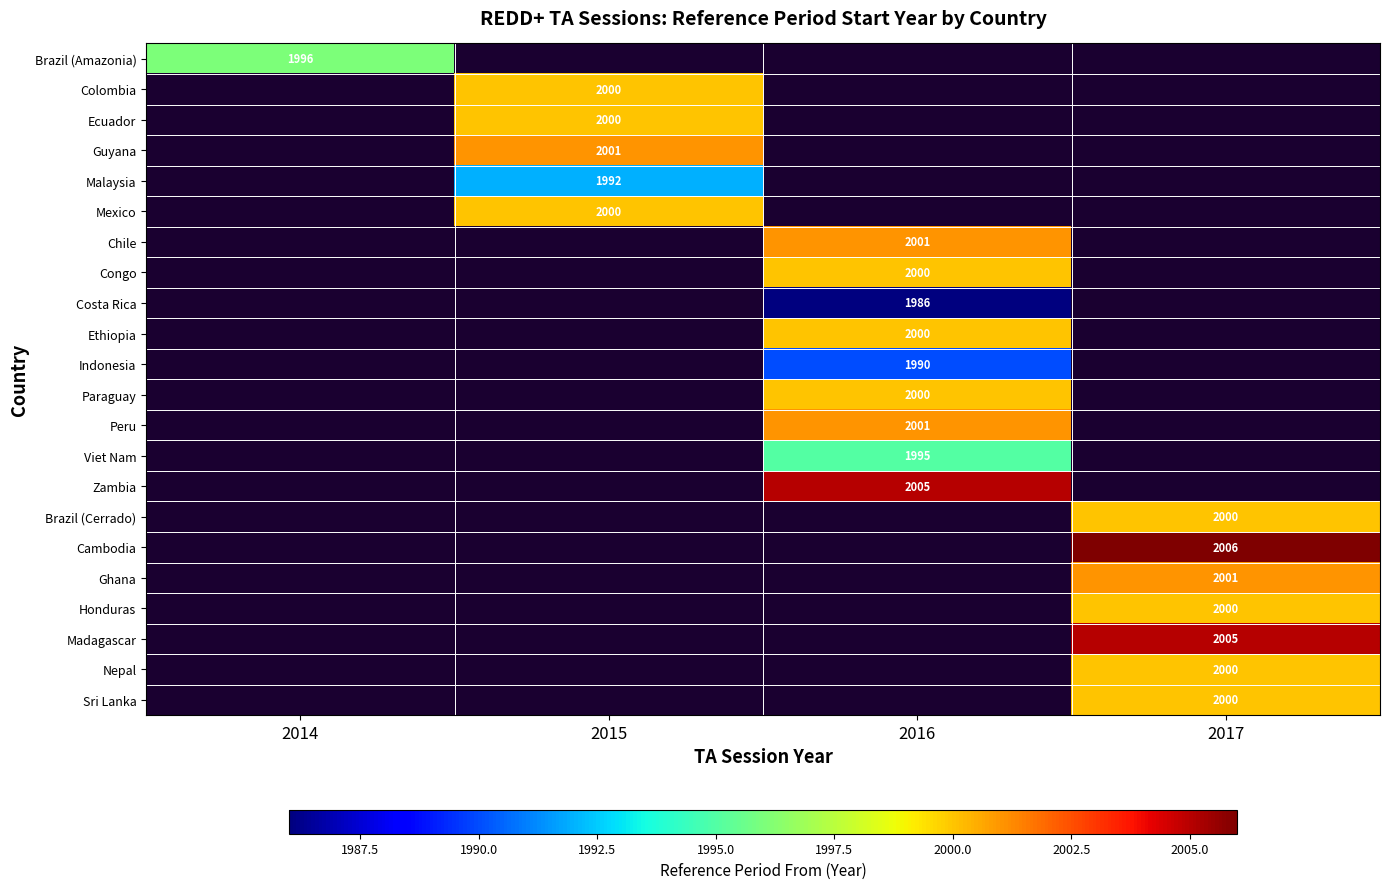

The Cambodia series shows 2006 at 2017. True or false?

True